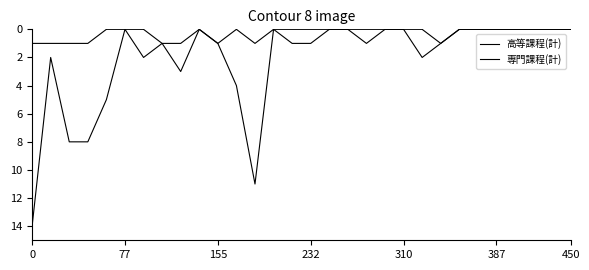

Is this an area chart (filled region under the line)?

No